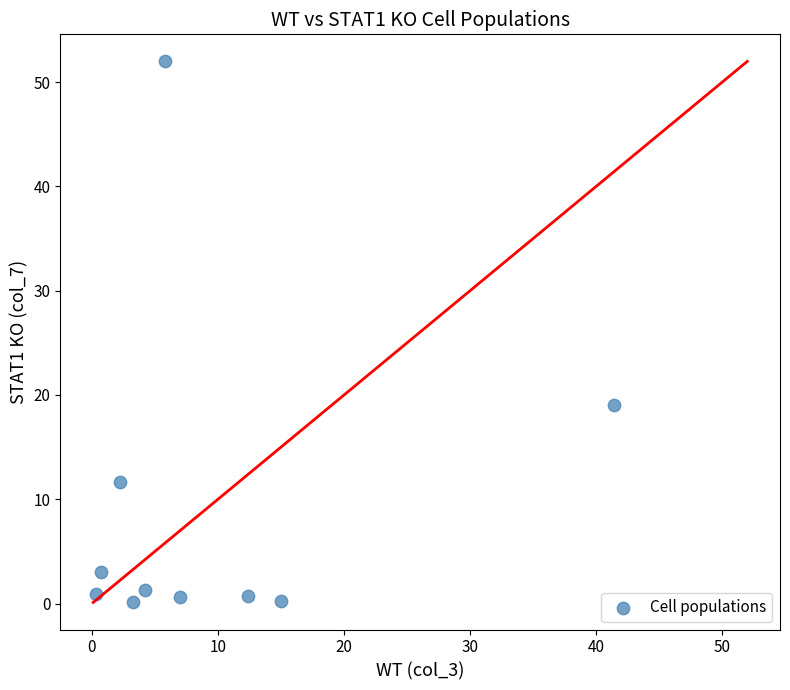

What is the range of X values (max minus min)?

41.1